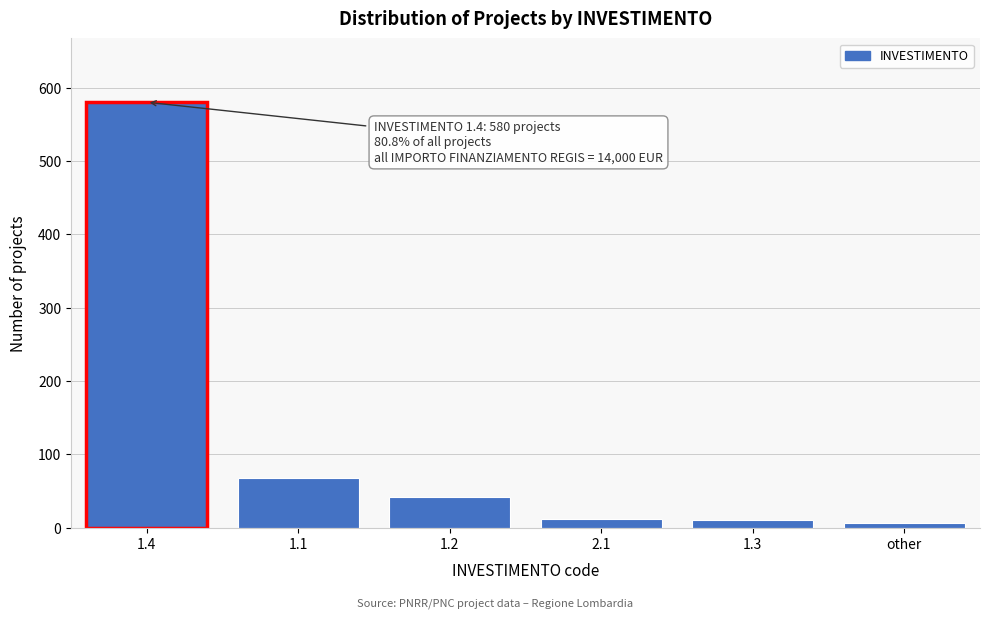

Is it true that the value at 1.4 is 129?

False